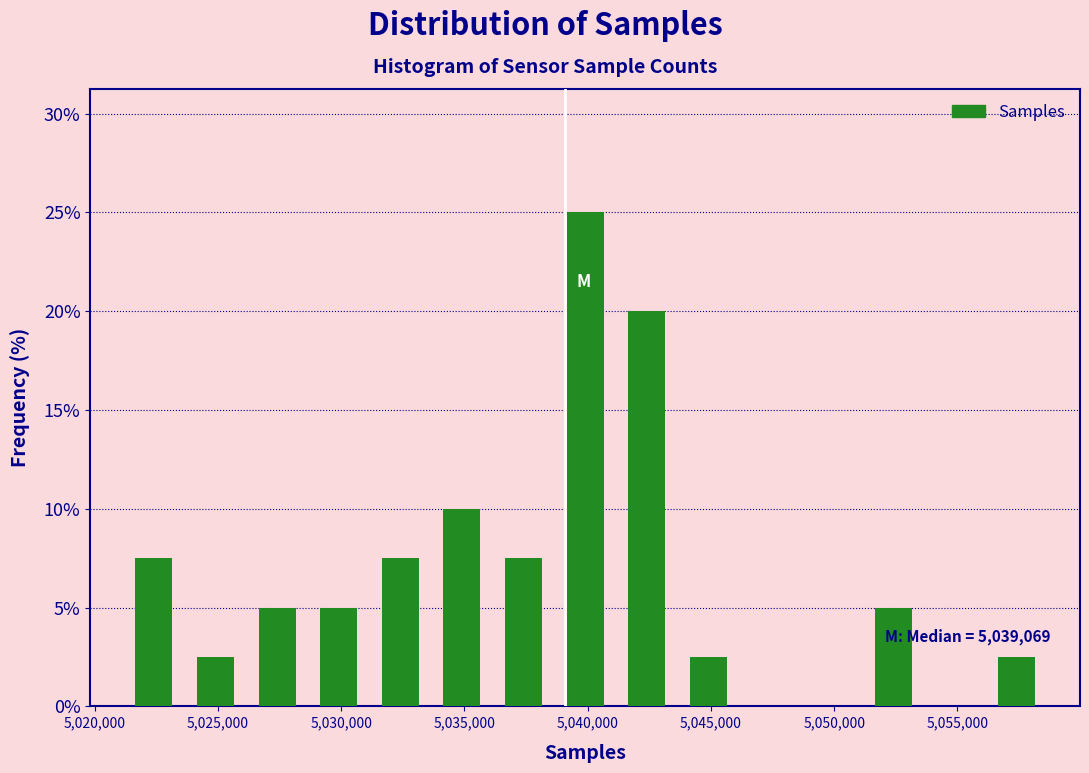

Over which range of the x-axis is the bar tallest?

5038500 to 5041000